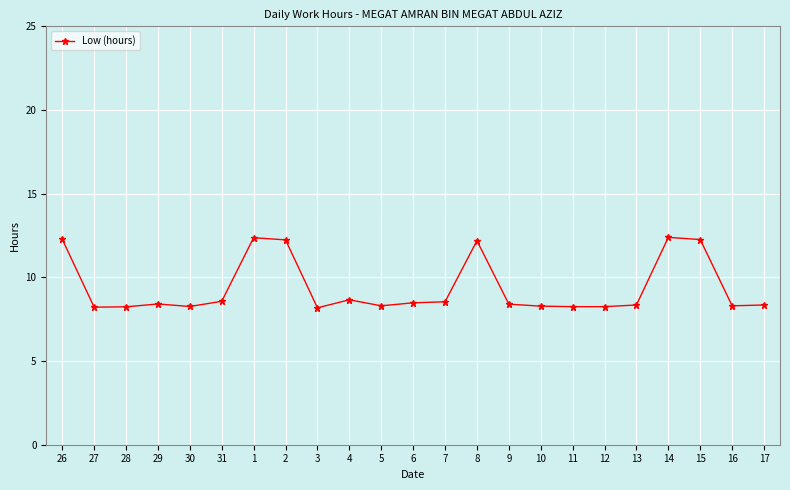

True or false: the data shows 14.6 at 11.

False